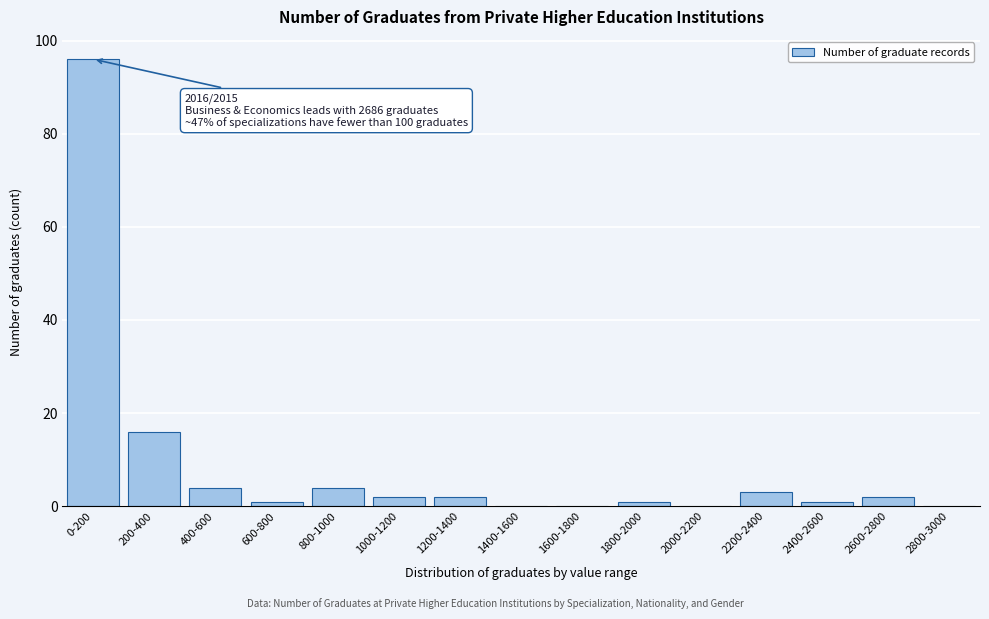

Reading left to right, extract all data points from this chart.

0-200=96	200-400=16	400-600=4	600-800=1	800-1000=4	1000-1200=2	1200-1400=2	1400-1600=0	1600-1800=0	1800-2000=1	2000-2200=0	2200-2400=3	2400-2600=1	2600-2800=2	2800-3000=0